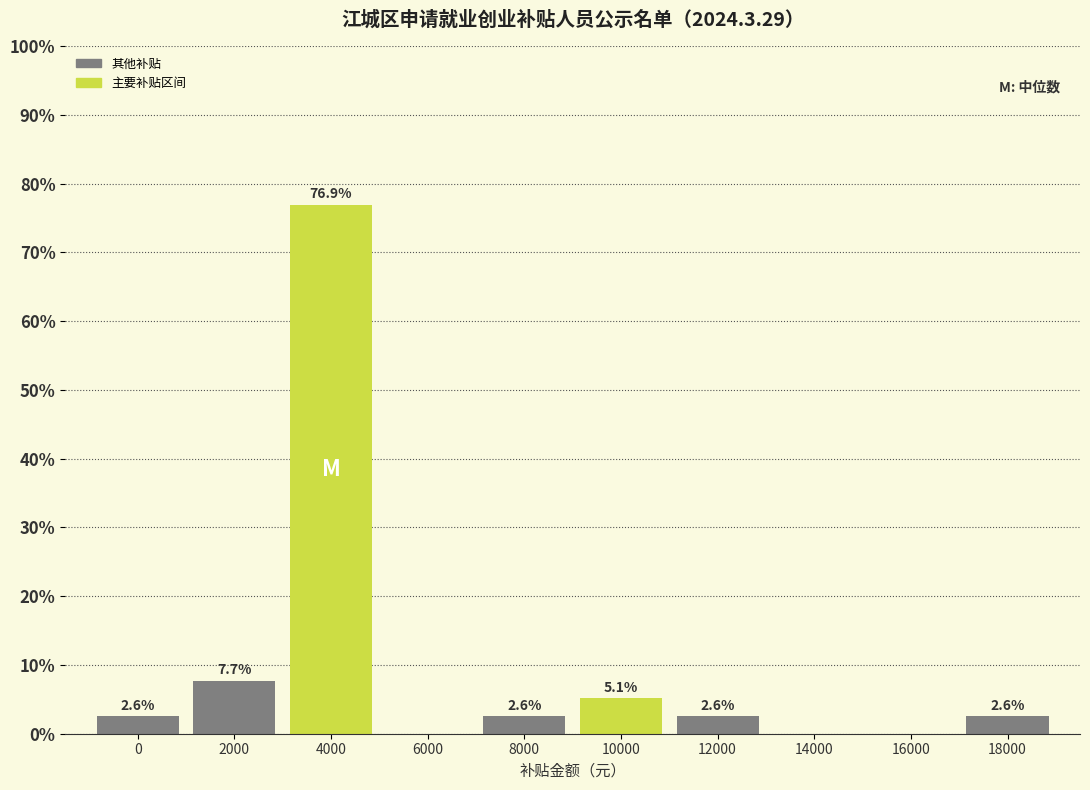

Reading left to right, extract all data points from this chart.

0=2.6	2000=7.7	4000=76.9	6000=0.0	8000=2.6	10000=5.1	12000=2.6	14000=0.0	16000=0.0	18000=2.6